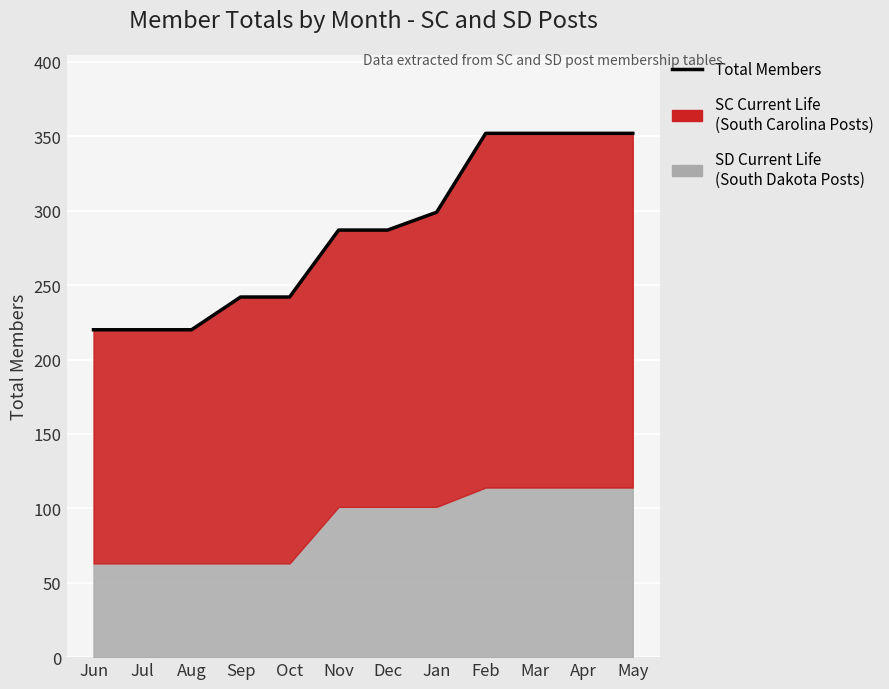

Which category has the highest value across all series?

Feb